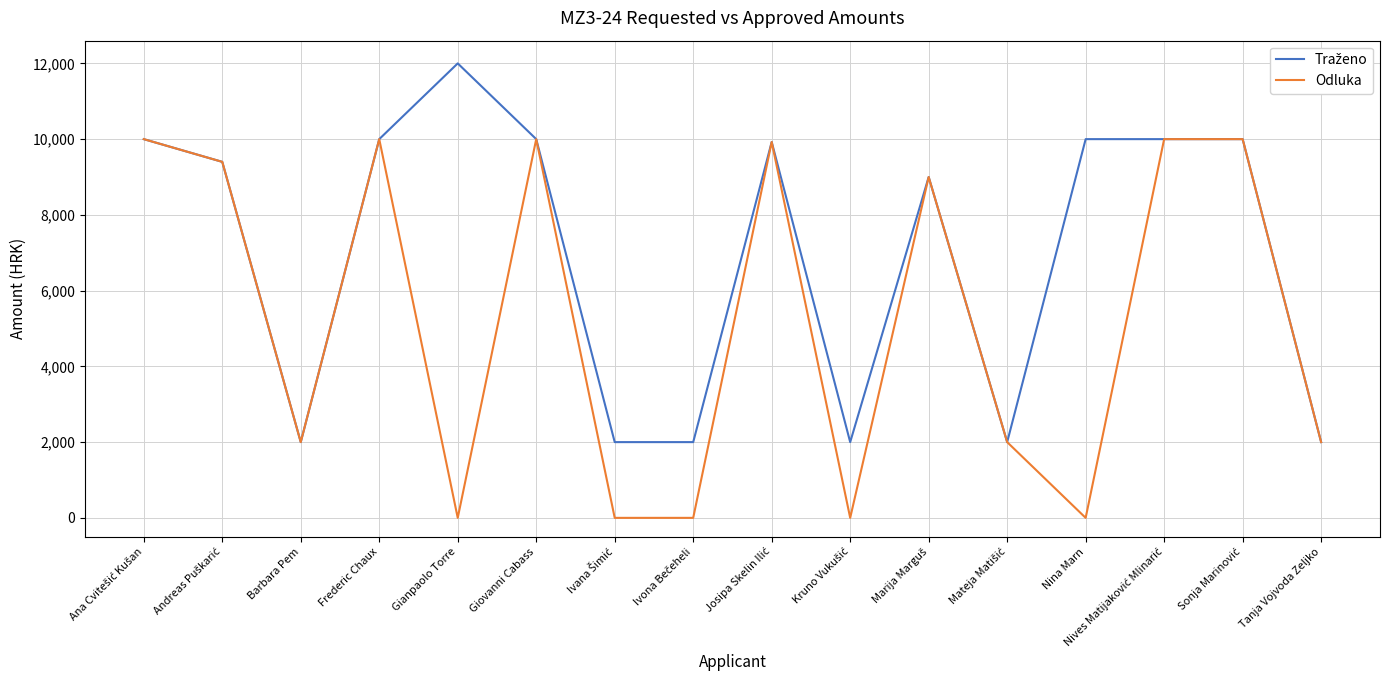

What is the total value across all series at Nina Marn?

10000